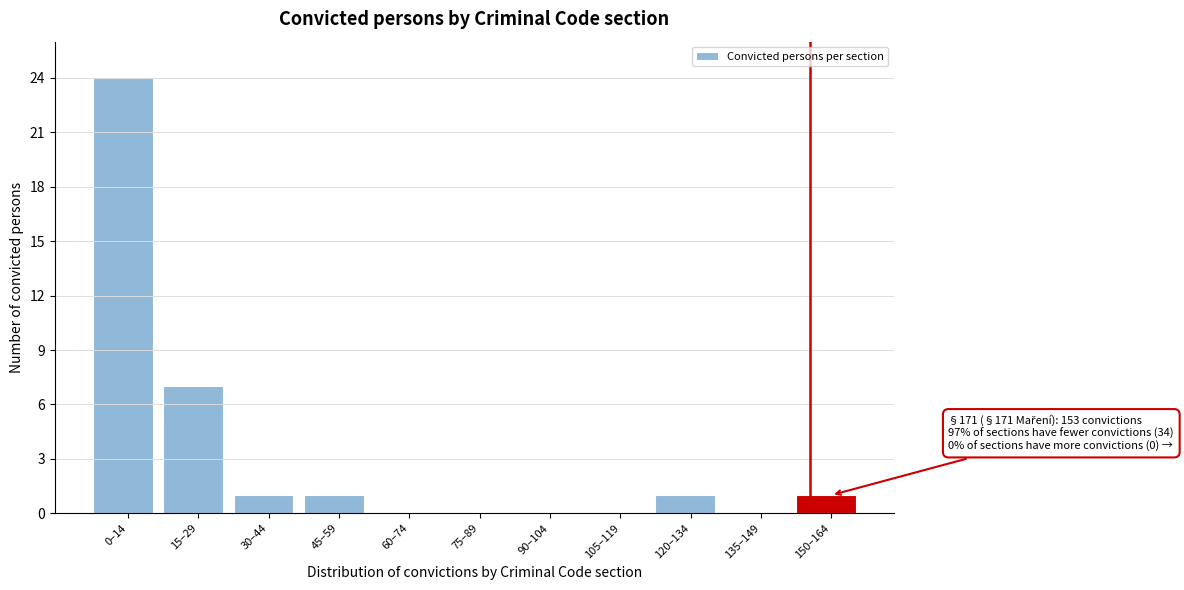

Reading left to right, what are all the values shown in this chart?

0–14=24	15–29=7	30–44=1	45–59=1	60–74=0	75–89=0	90–104=0	105–119=0	120–134=1	135–149=0	150–164=1